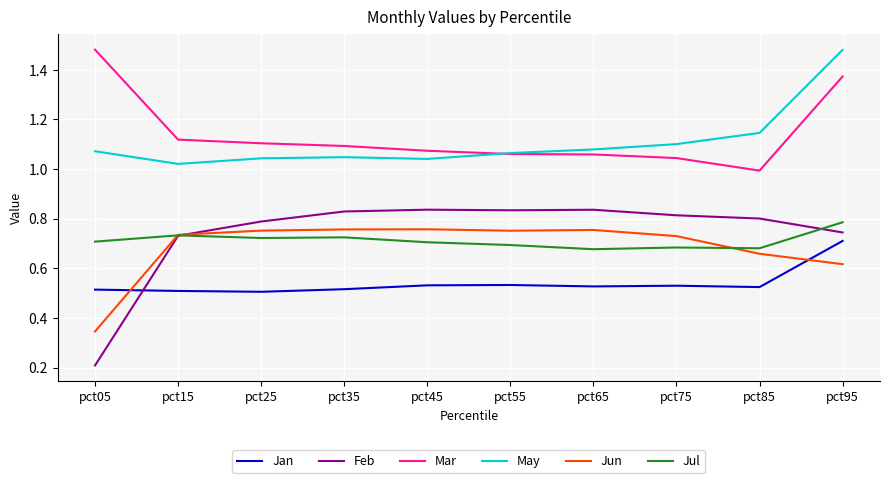

What is the smallest value displayed?

0.2